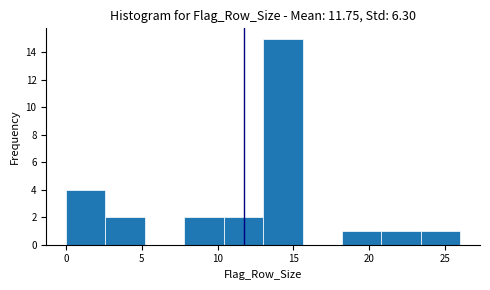

Reading left to right, list every bar in this chart as the range it spans on the x-axis followed by its height. Neither the bar edges nor the heights are printed on the chart, so give them approximately, as read against the axes.

0.0 to 2.6: 4
2.6 to 5.2: 2
5.2 to 7.8: 0
7.8 to 10.4: 2
10.4 to 13.0: 2
13.0 to 15.6: 15
15.6 to 18.2: 0
18.2 to 20.8: 1
20.8 to 23.4: 1
23.4 to 26.0: 1